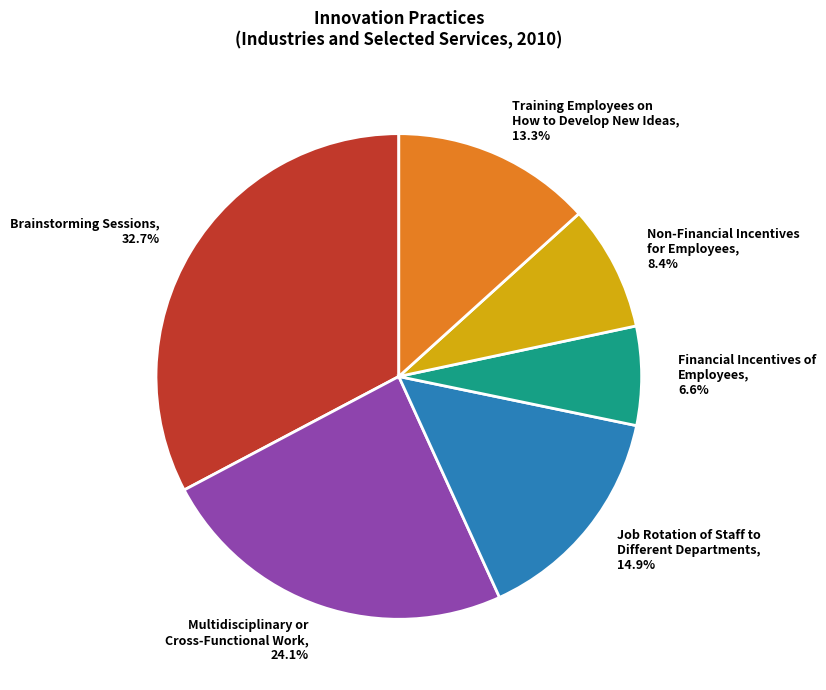

Is there any slice that represents more than half of the pie?

No